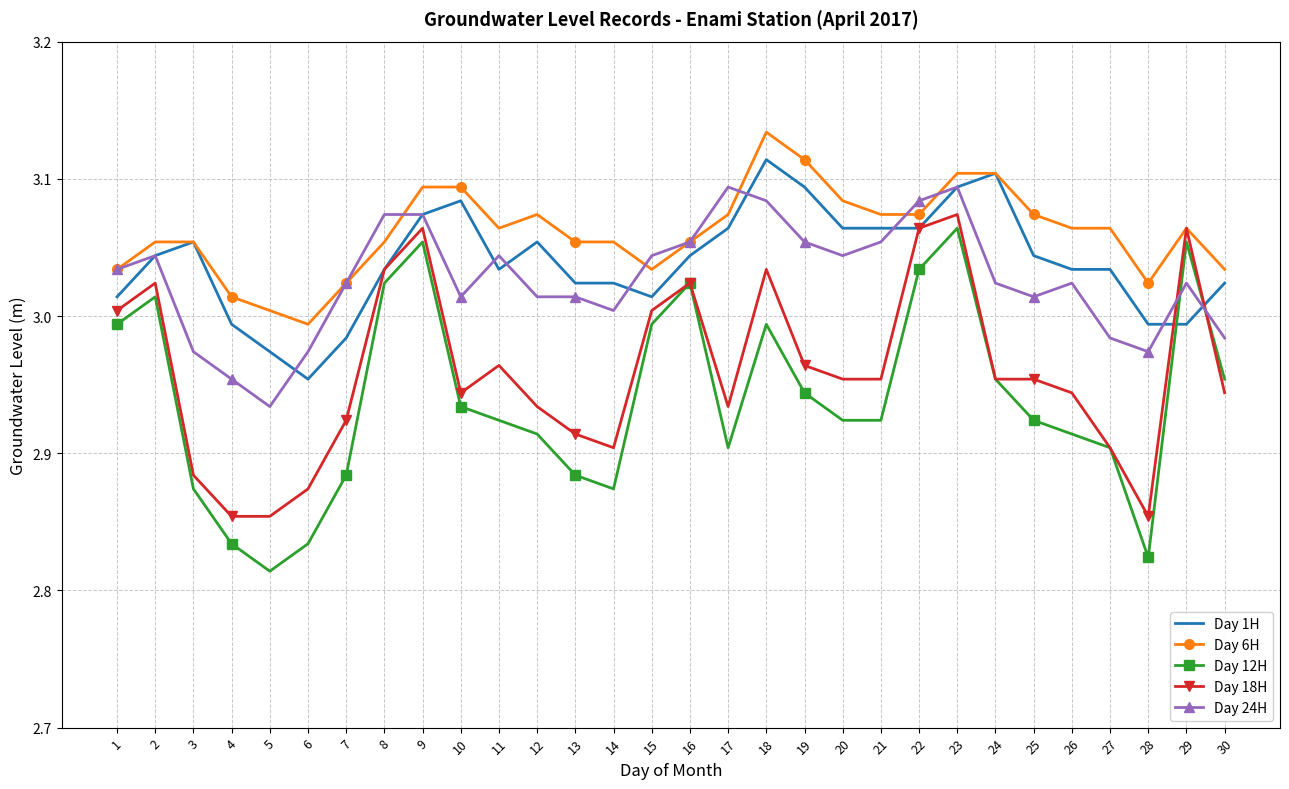

The Day 12H series shows 2.9 at 12. True or false?

True